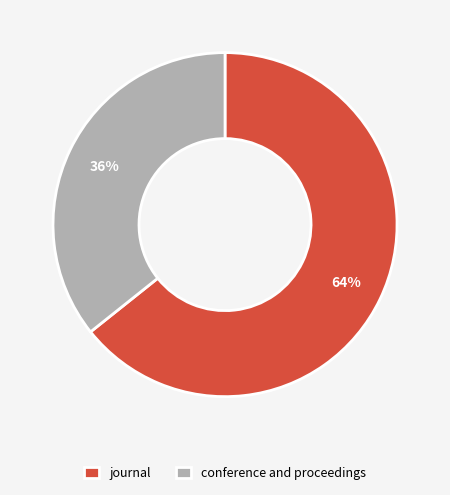

To the nearest percent, what portion does journal represent?

64%